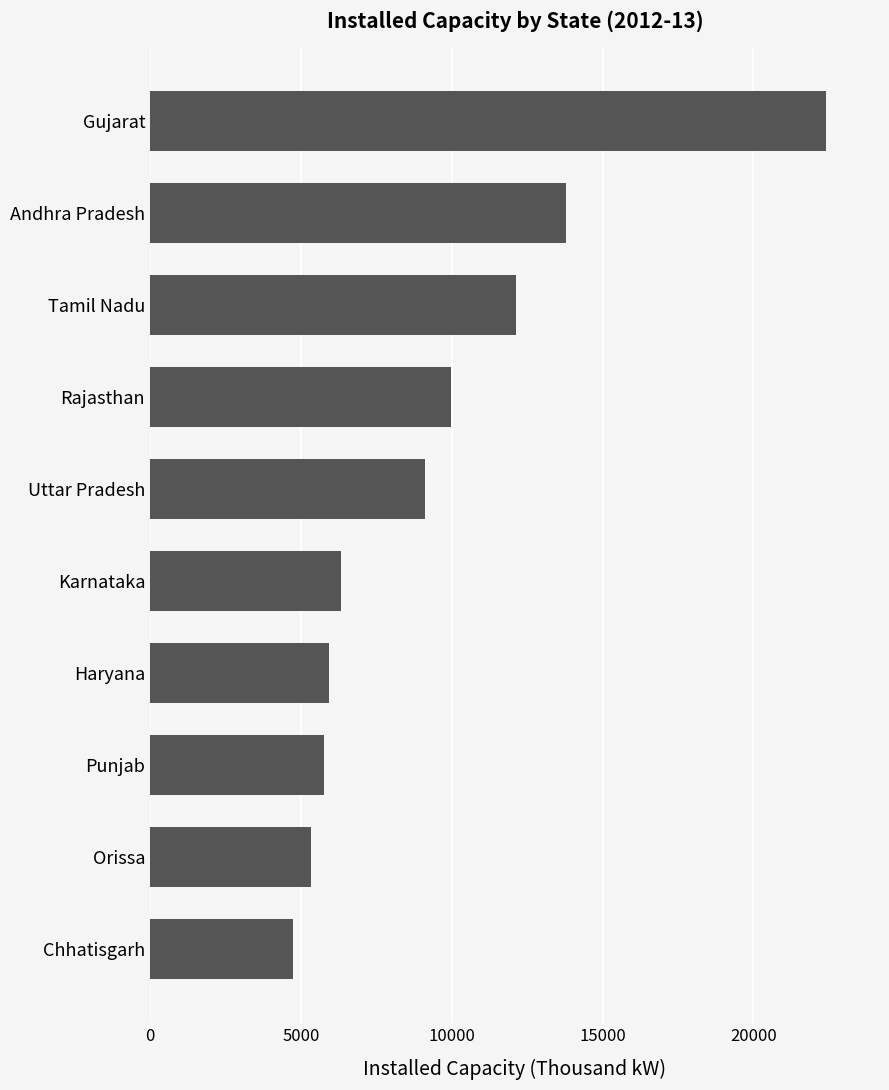

Reading bottom to top, list all the values displayed in this chart.

4724	5329	5773	5917	6325	9121	9964	12126	13792	22402